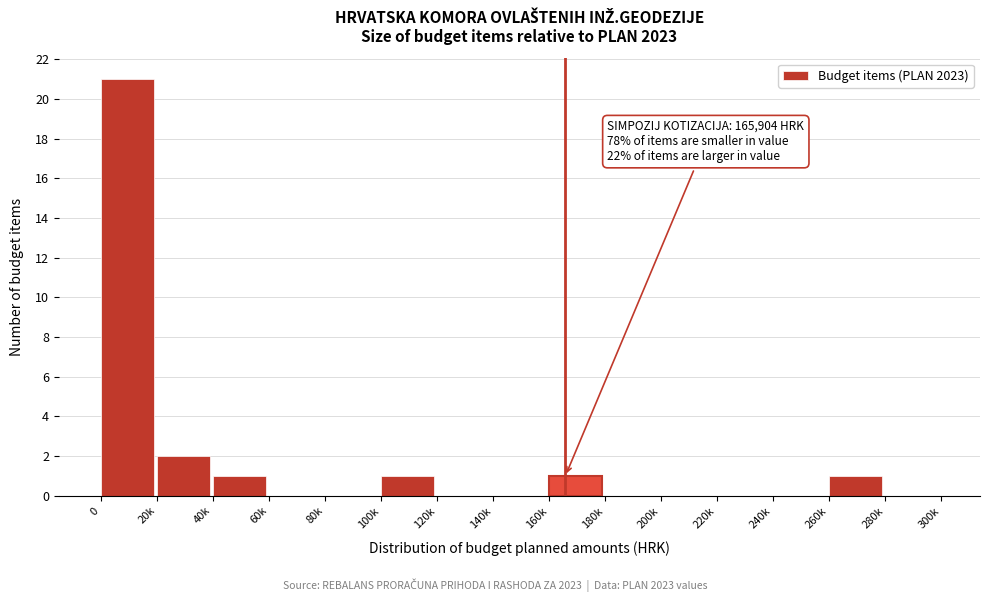

Reading right to left, extract all data points from this chart.

280k=0	260k=1	240k=0	220k=0	200k=0	180k=0	160k=1	140k=0	120k=0	100k=1	80k=0	60k=0	40k=1	20k=2	0=21